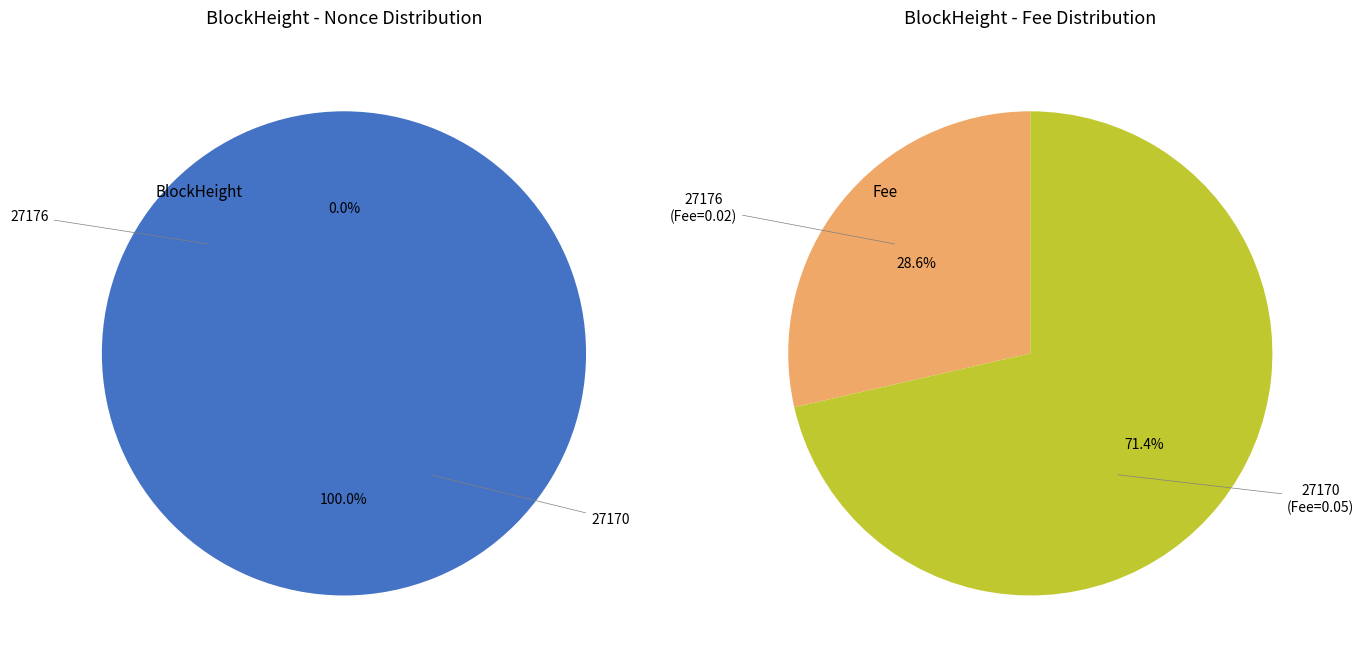

Is there a majority slice in this chart?

Yes